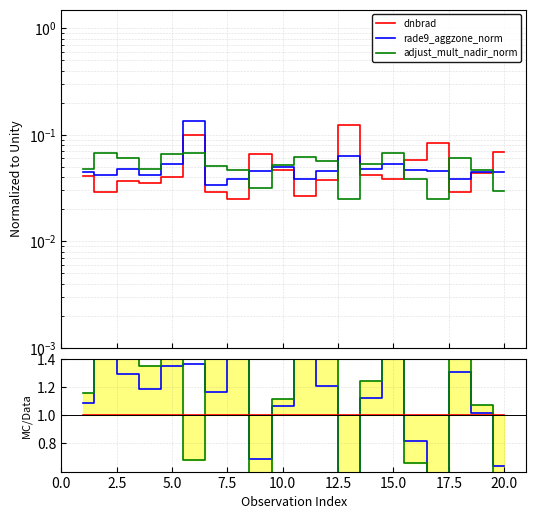

What is the lowest value of the adjust_mult_nadir_norm series?

0.2